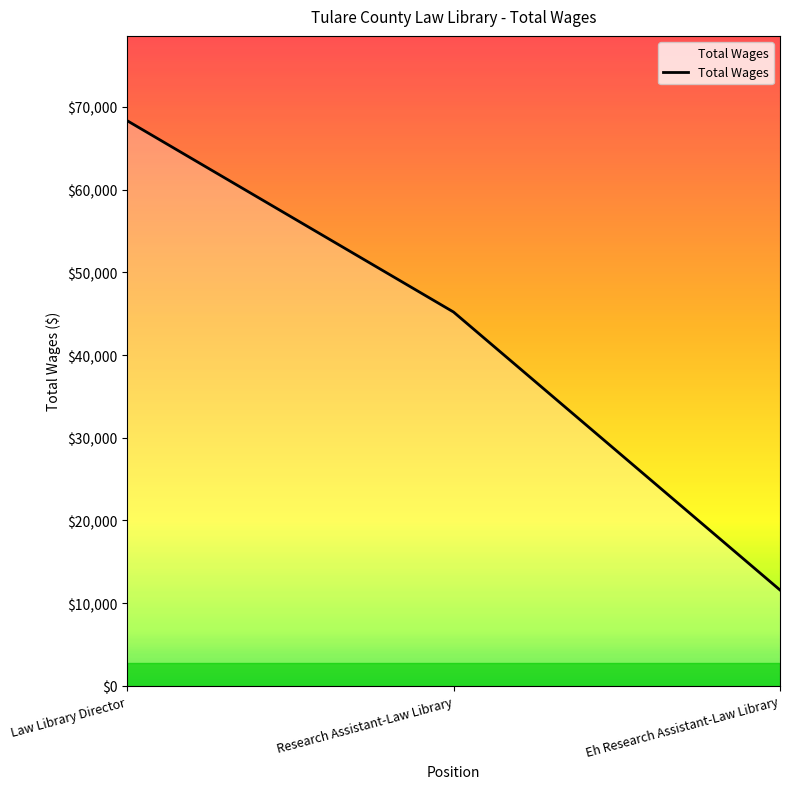

What is the change in value from Research Assistant-Law Library to Eh Research Assistant-Law Library?

-33620